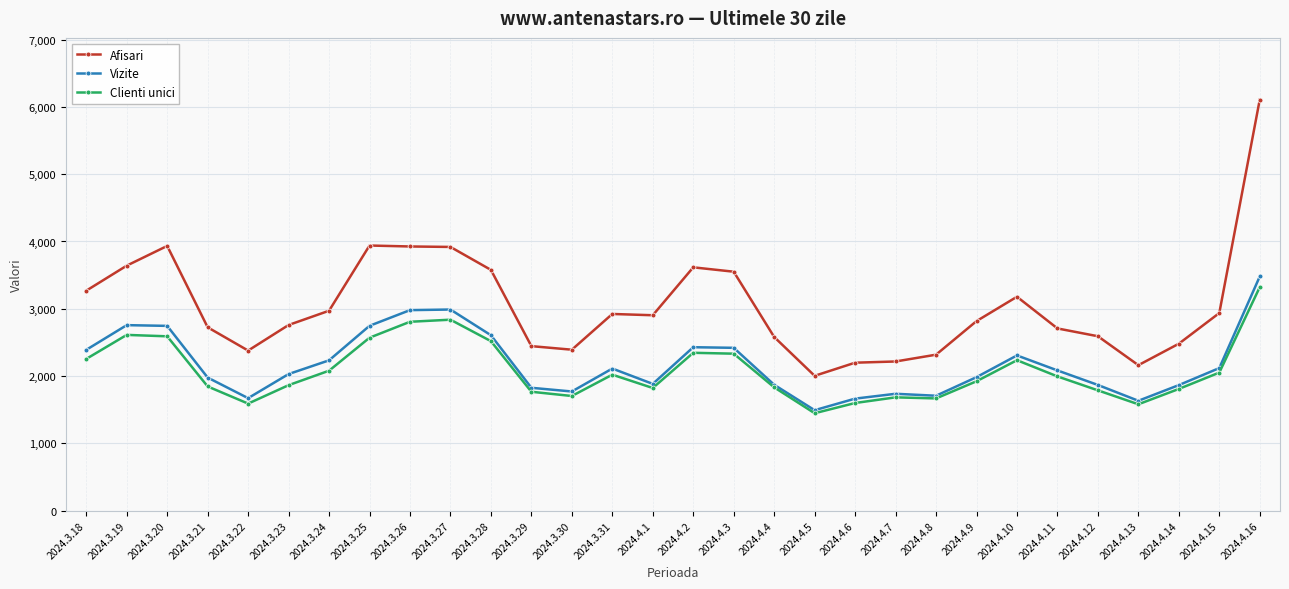

What is the difference between the second highest and minimum values in the Afisari series?

1936